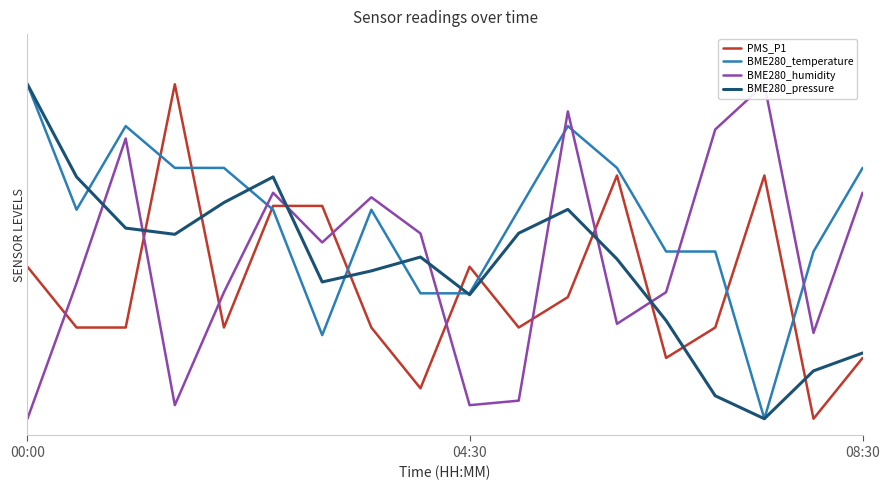

Does the chart have visible grid lines?

No